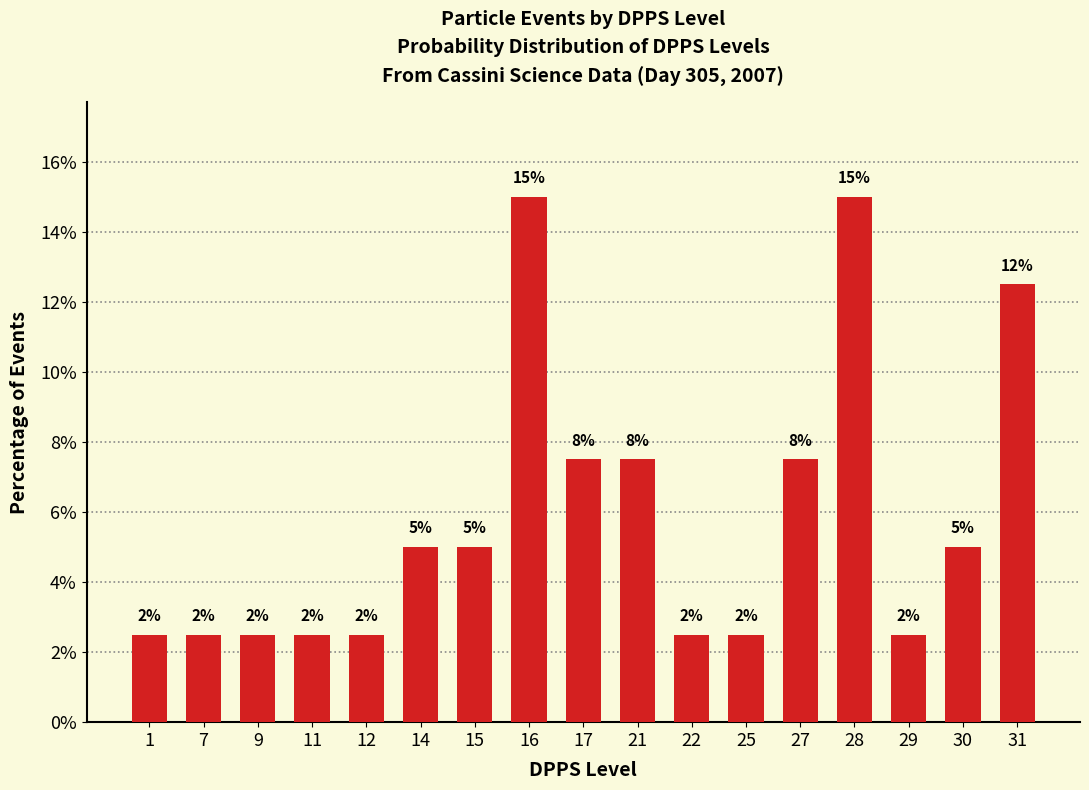

Which label corresponds to the largest value in the chart?

16